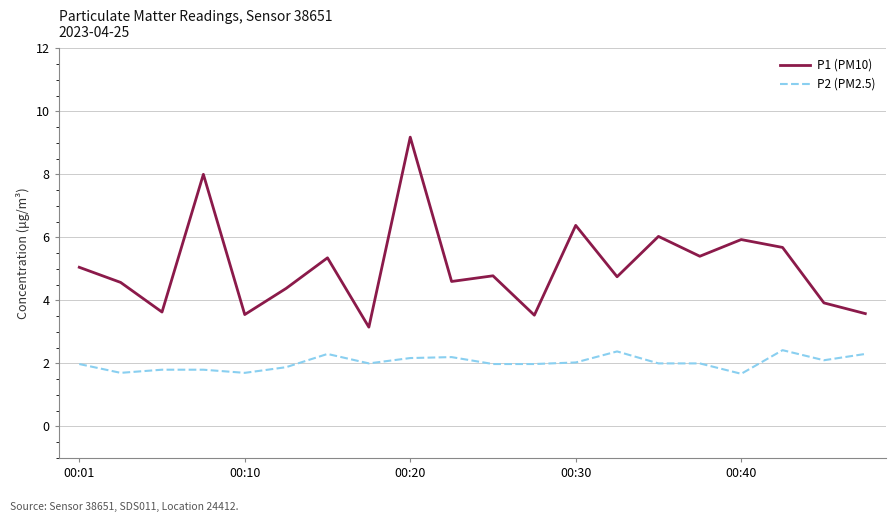

What is the smallest value displayed?

1.7